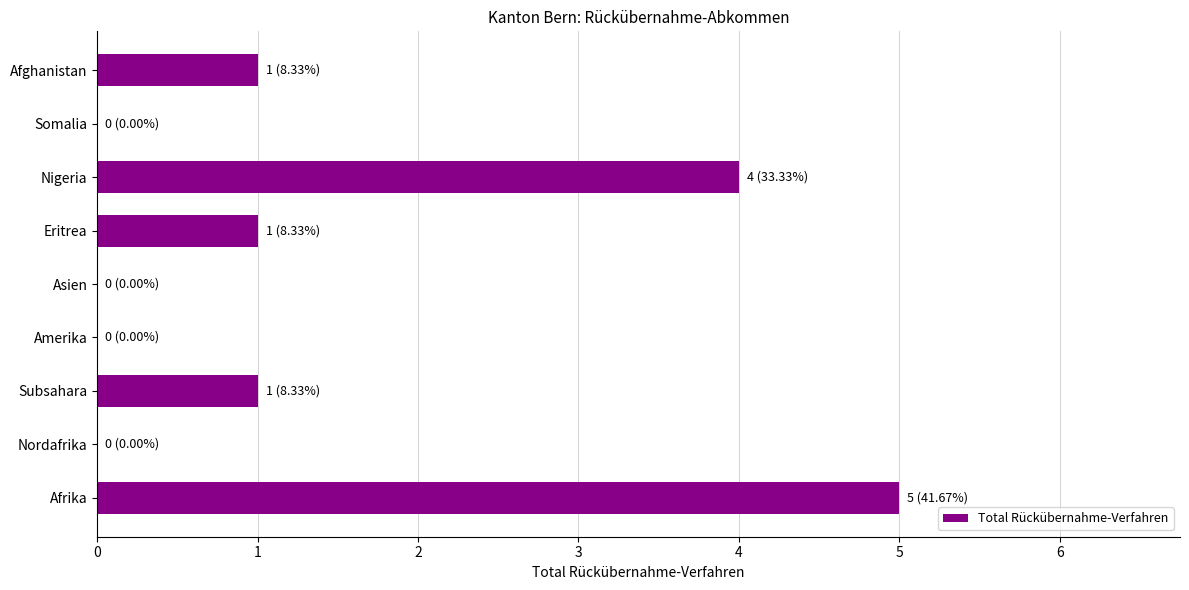

Reading bottom to top, what are all the values shown in this chart?

Afrika=5	Nordafrika=0	Subsahara=1	Amerika=0	Asien=0	Eritrea=1	Nigeria=4	Somalia=0	Afghanistan=1